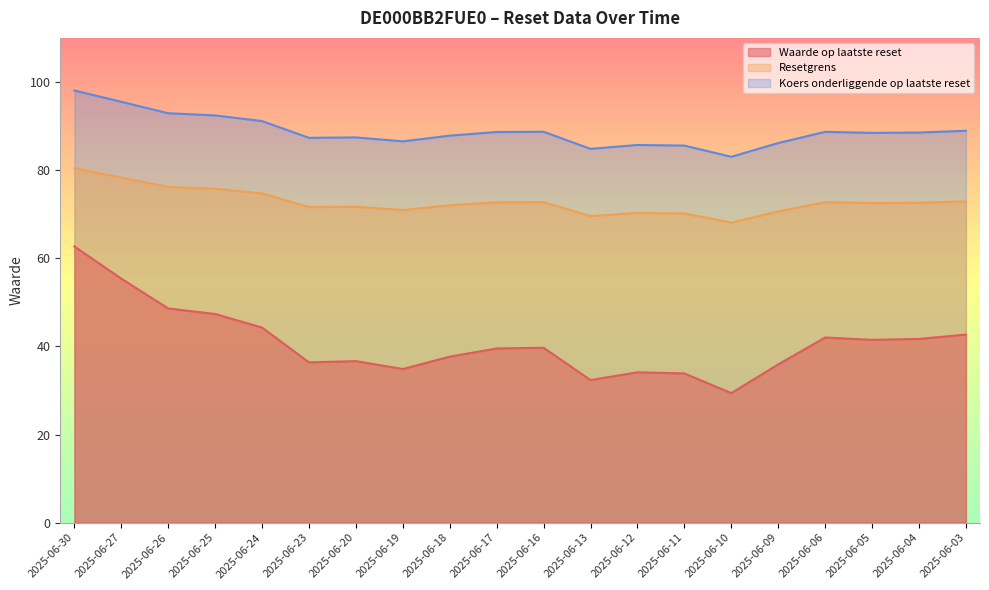

True or false: Koers onderliggende op laatste reset and Resetgrens cross at least once.

False